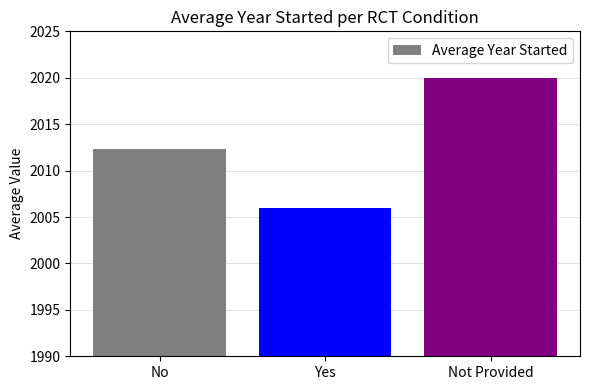

Rank the categories by value from highest to lowest.

Not Provided, No, Yes